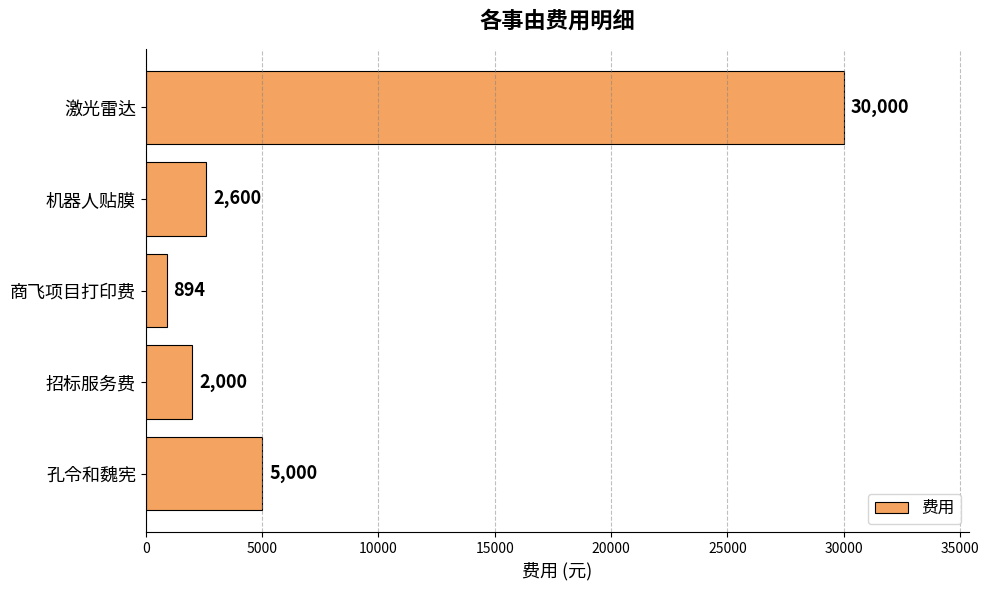

What is the difference between the maximum and minimum values?

29106